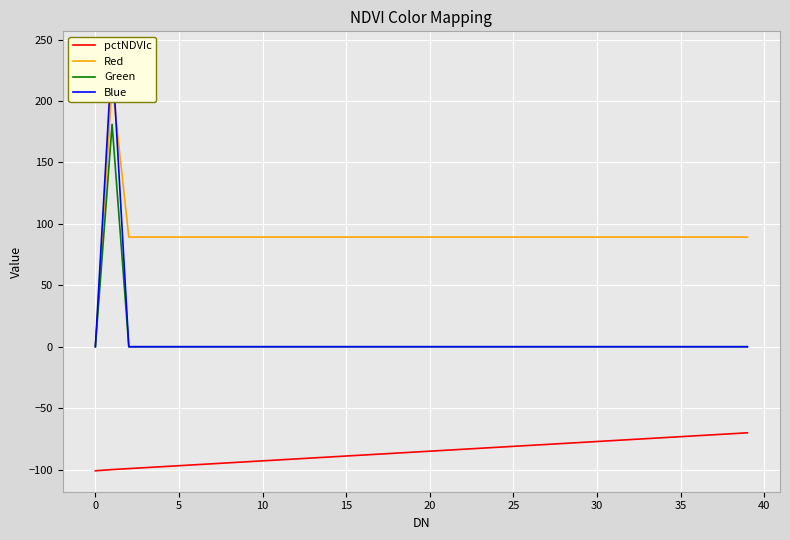

True or false: pctNDVIc and Green cross at least once.

False